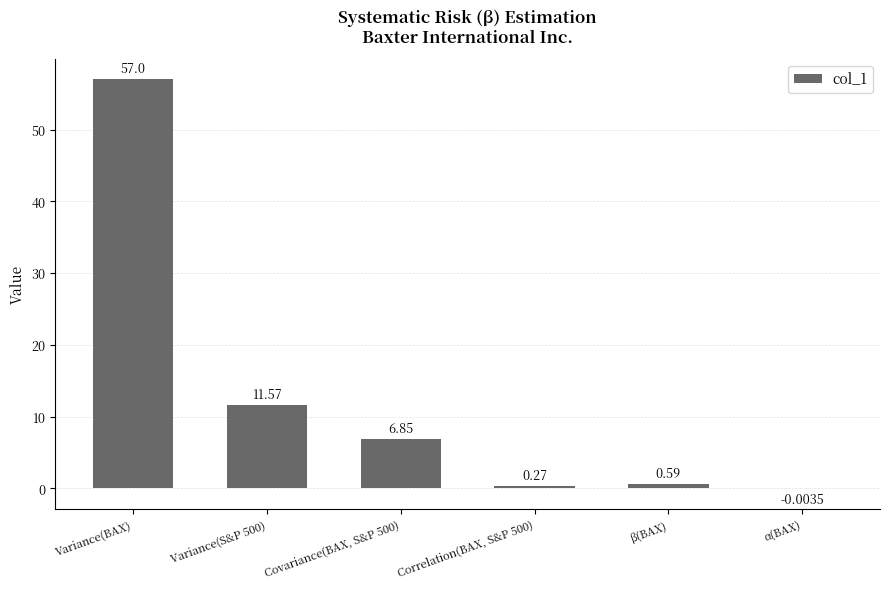

Count the number of data series in this chart.

1